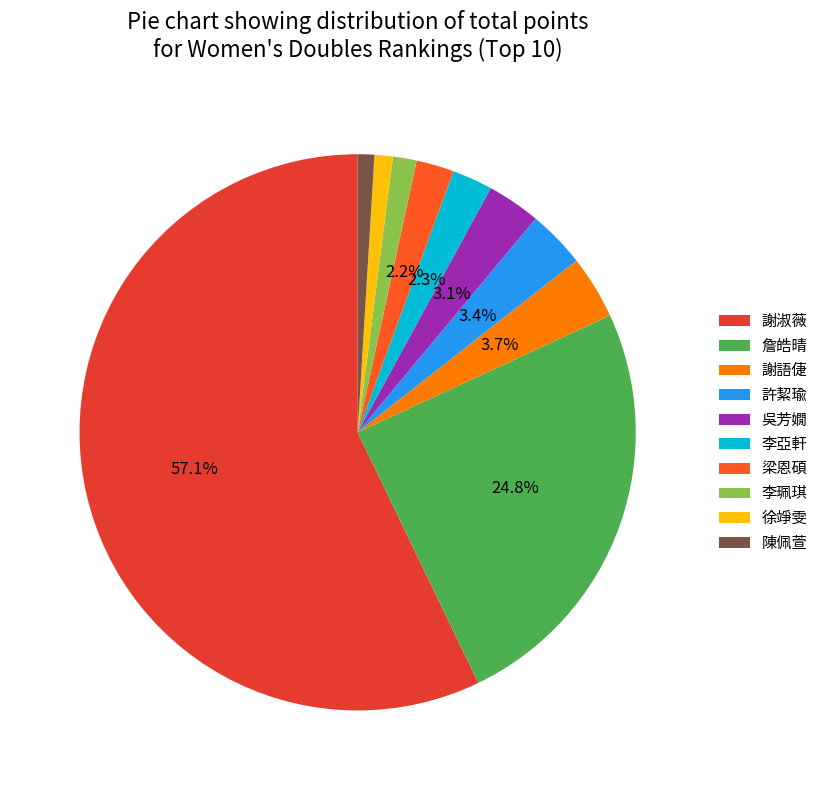

Which category has the biggest portion of the pie?

謝淑薇